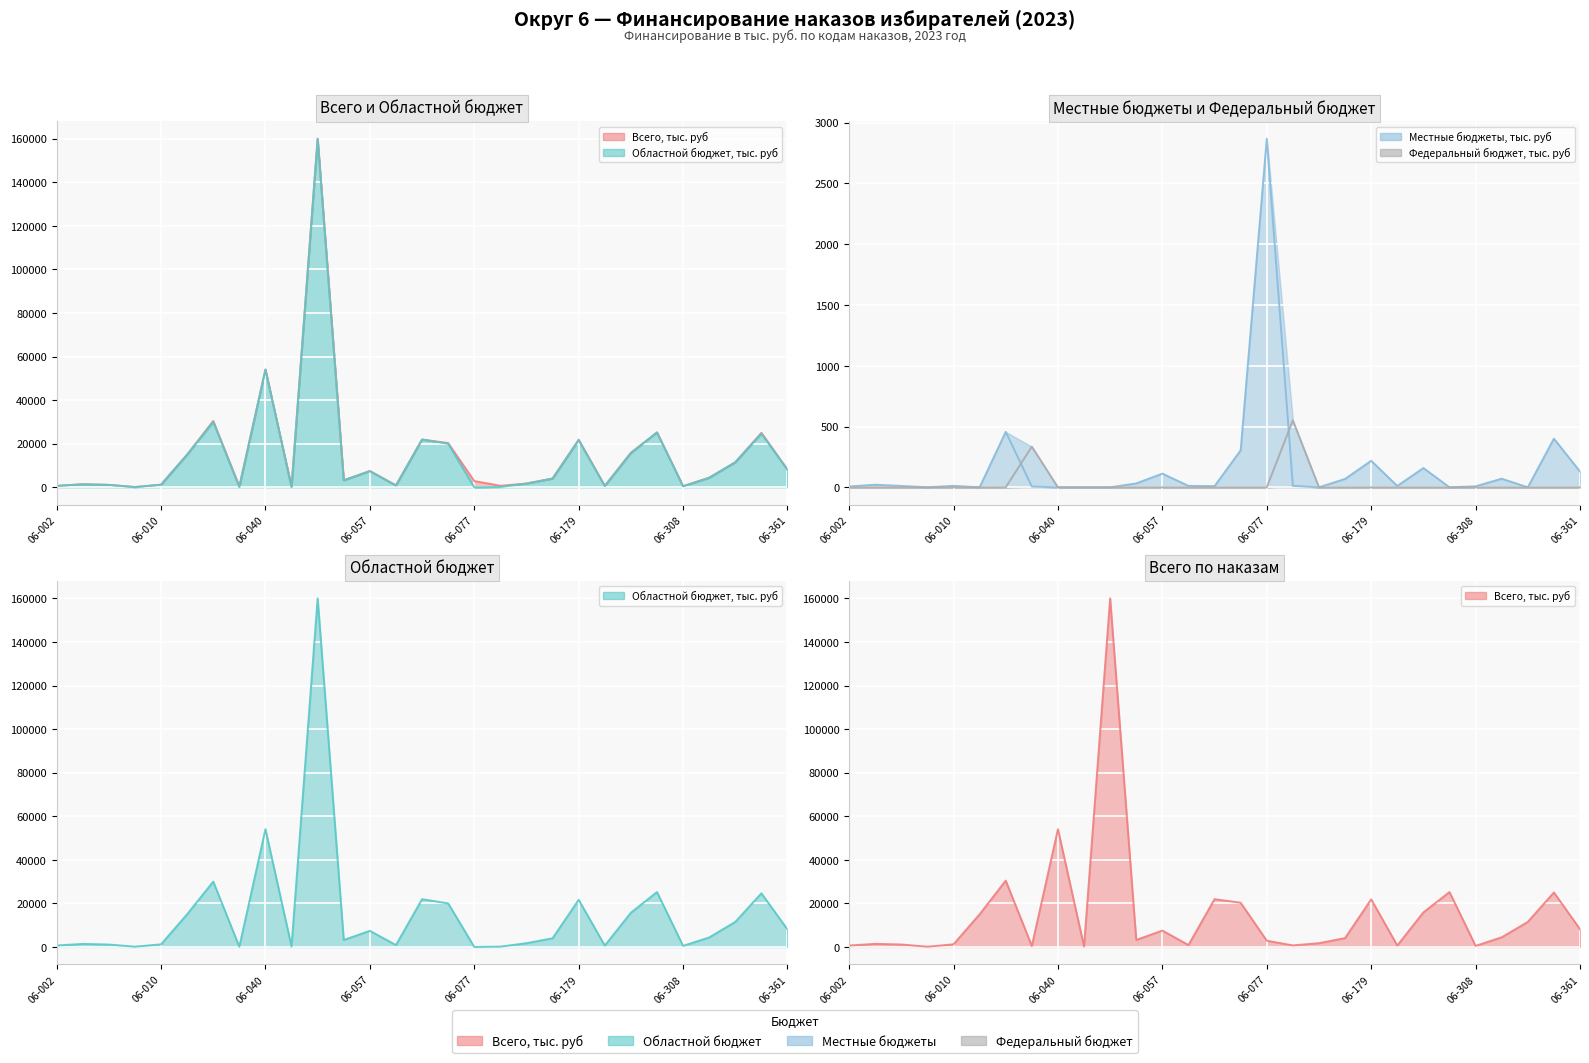

Which series changed the most between 06-028 and 06-179?

Областной бюджет, тыс. руб